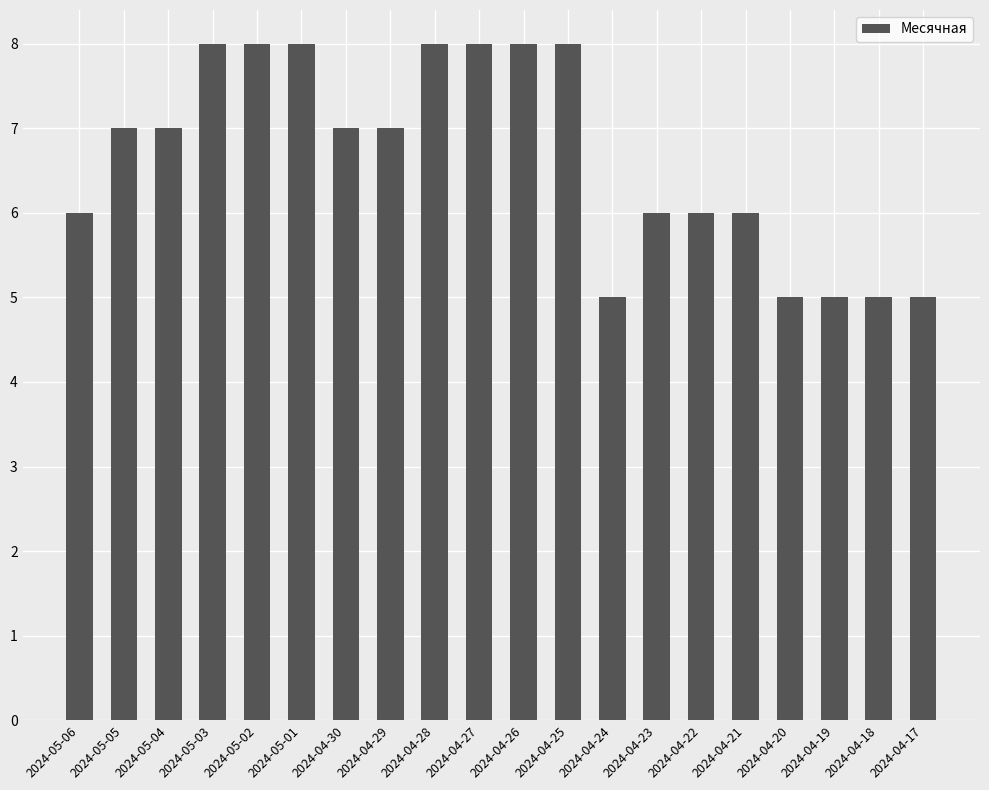

What is the value of the 20th bar from the left?

5